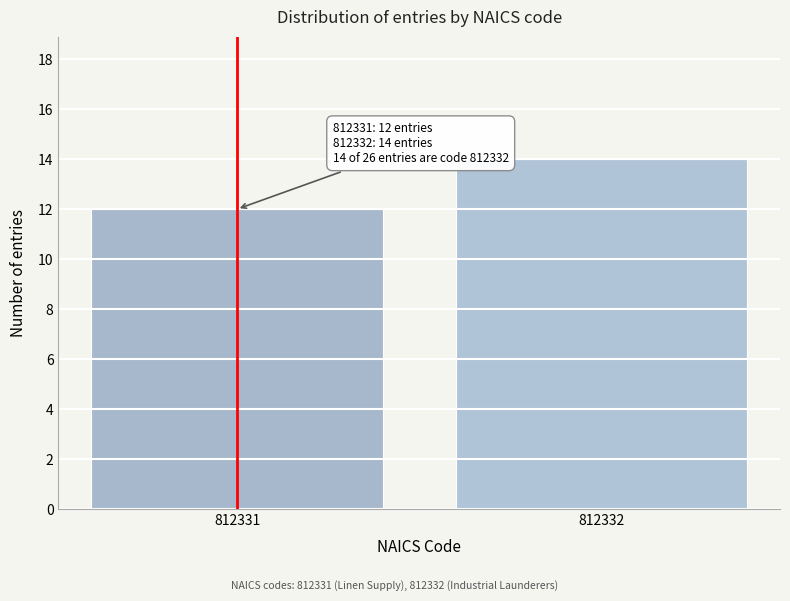

Reading left to right, list all the values displayed in this chart.

812331=12	812332=14